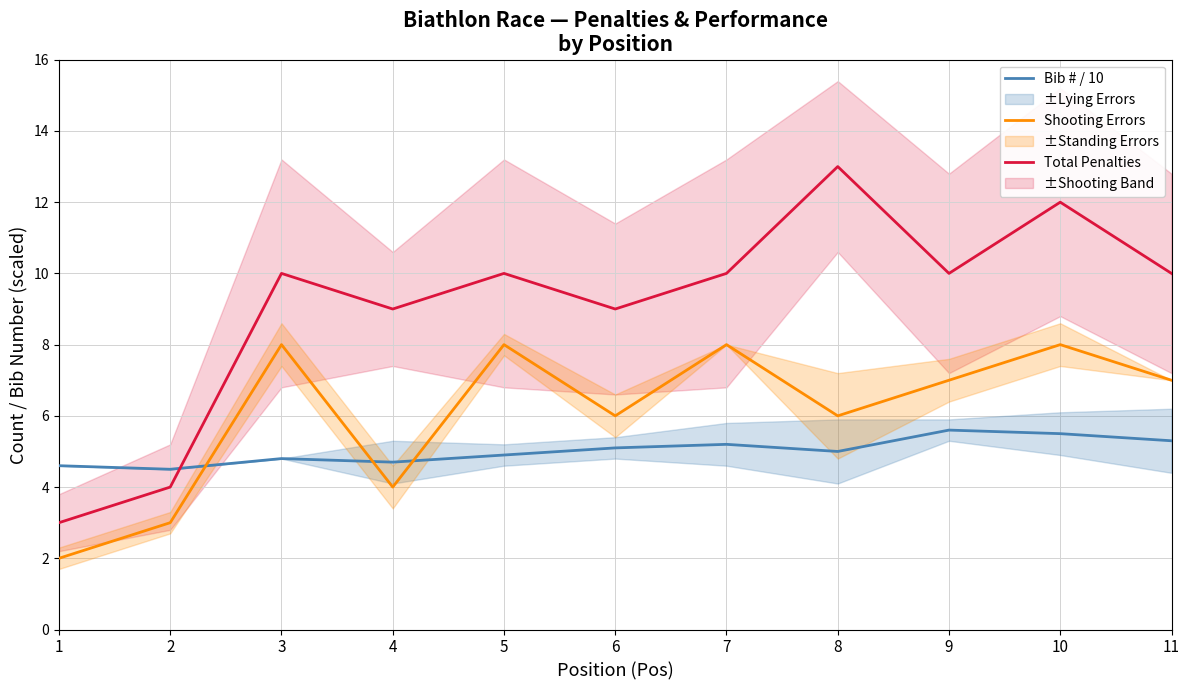

In Bib # / 10, how many points are lower than both neighbors (excluding endpoints)?

3